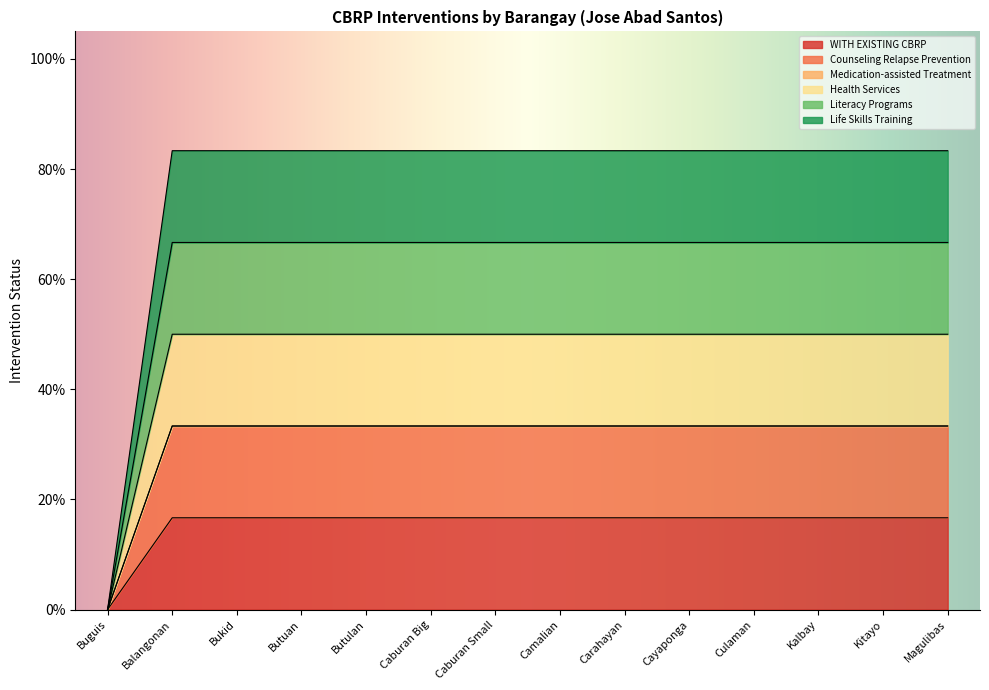

Which series has the largest total across all categories?

WITH EXISTING CBRP